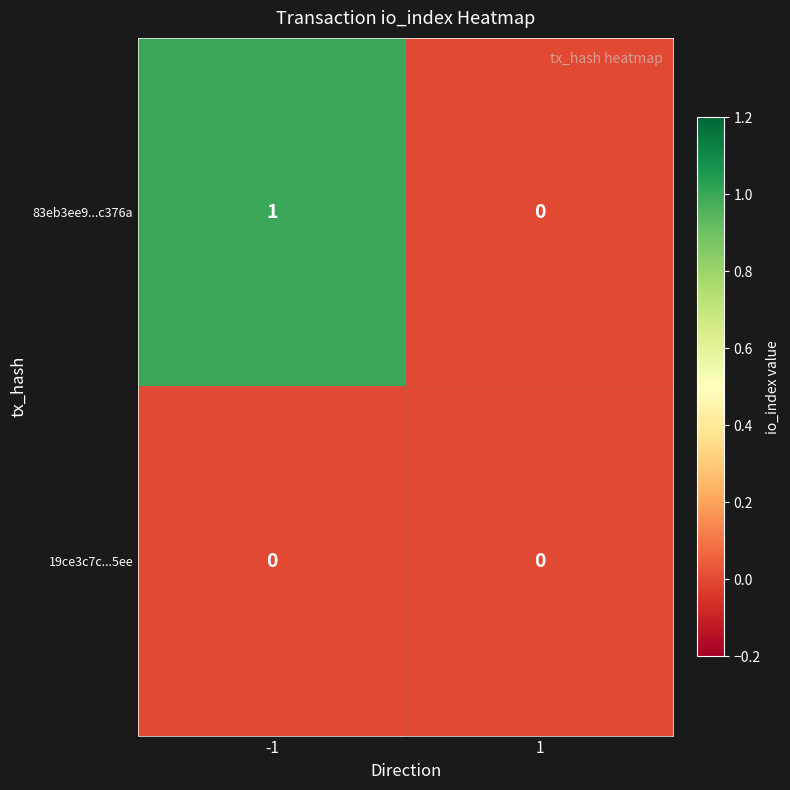

Reading left to right, transcribe all the data shown in this chart.

83eb3ee9...c376a: 1	0
19ce3c7c...5ee: 0	0